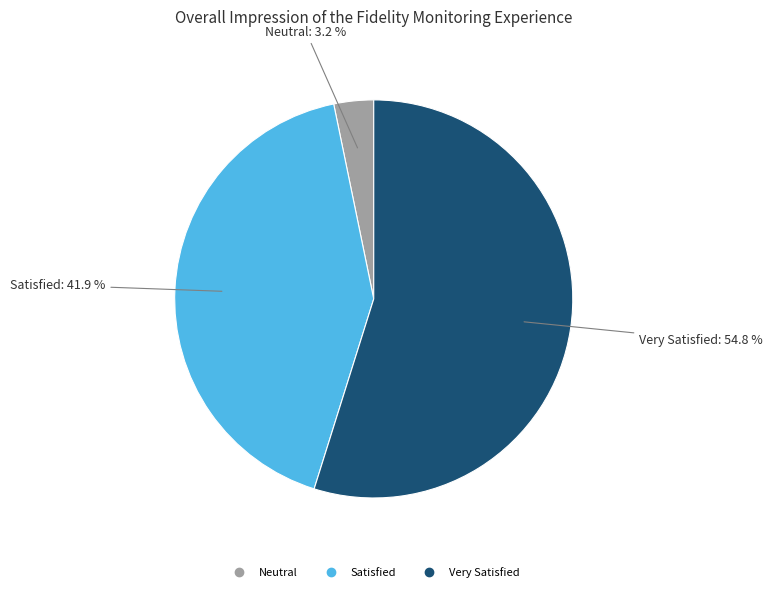

Does any single category account for the majority?

Yes